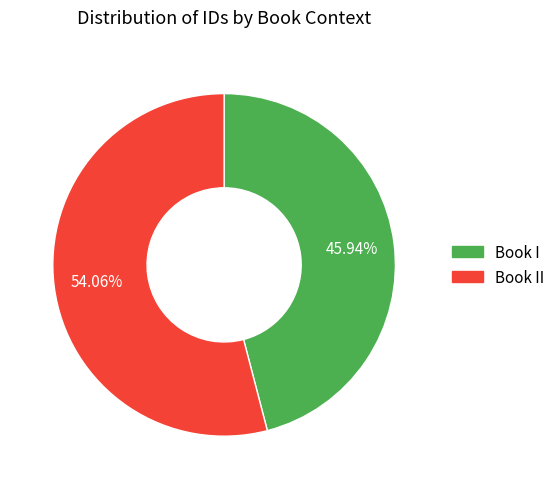

Is there a majority slice in this chart?

Yes